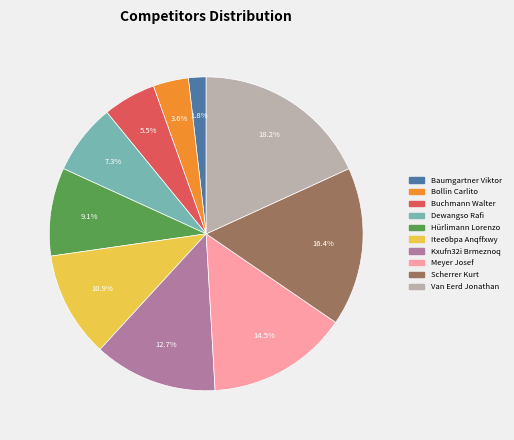

Is it true that Dewangso Rafi is 7% of the pie?

True